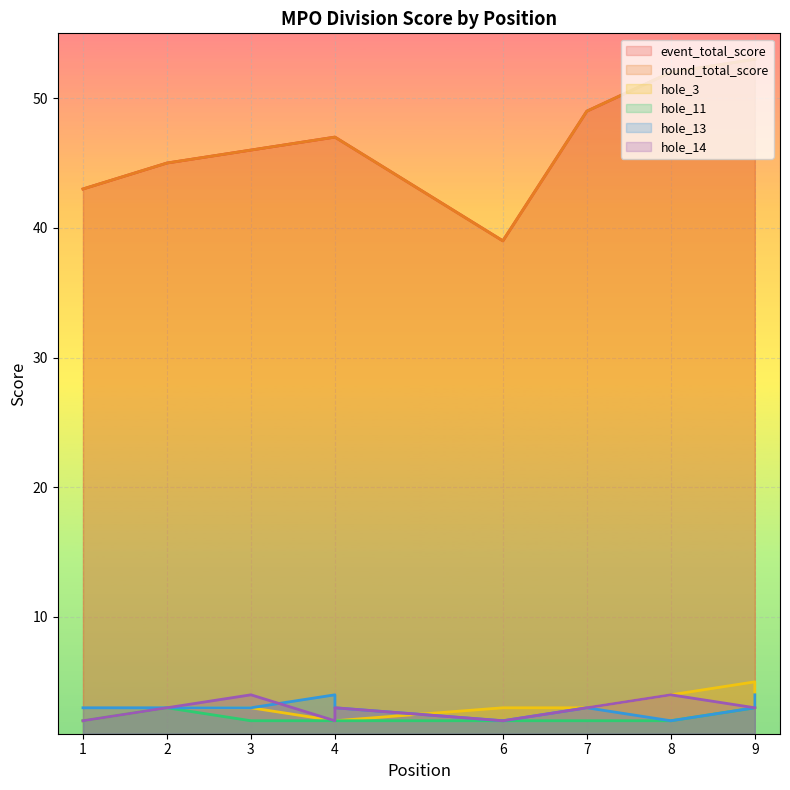

What is the total value across all series at 7?

109